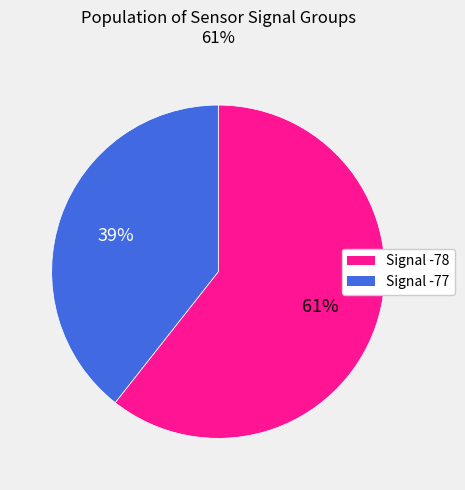

To the nearest percent, what is the average slice percentage?

50%